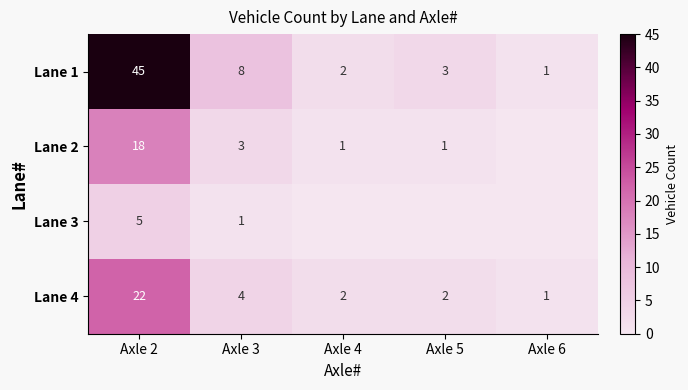

Which has a higher value, Axle 6 or Axle 4?

Axle 4